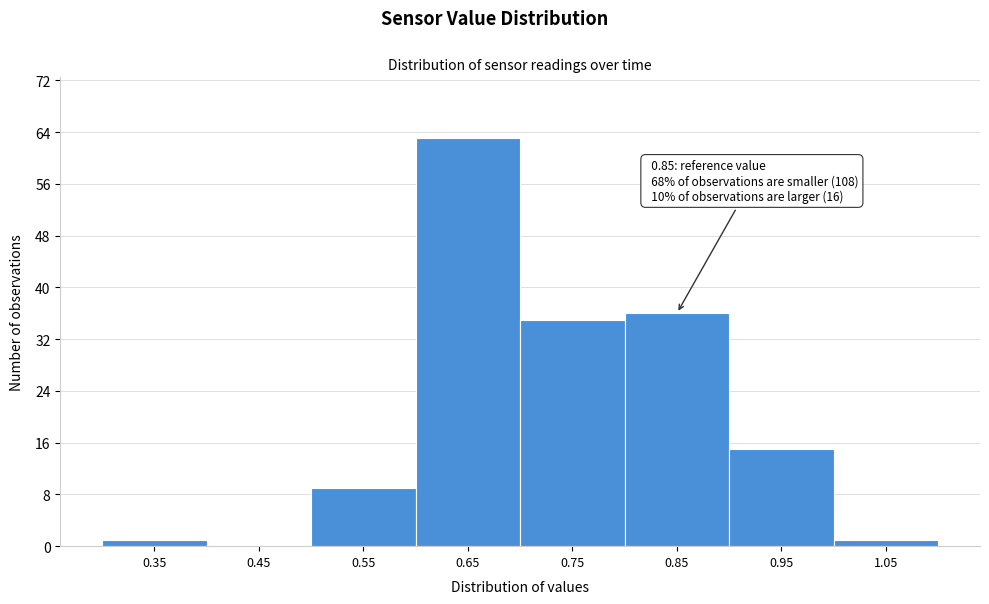

Reading left to right, extract all data points from this chart.

0.35=1	0.45=0	0.55=9	0.65=63	0.75=35	0.85=36	0.95=15	1.05=1